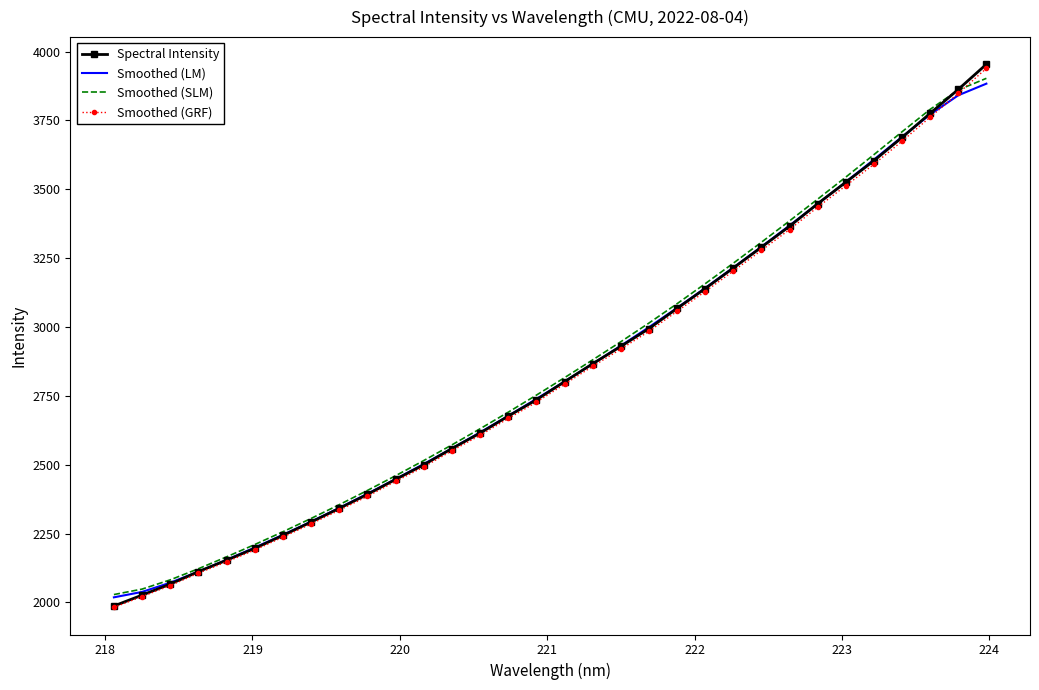

Which series has the largest range (max minus min)?

Spectral Intensity